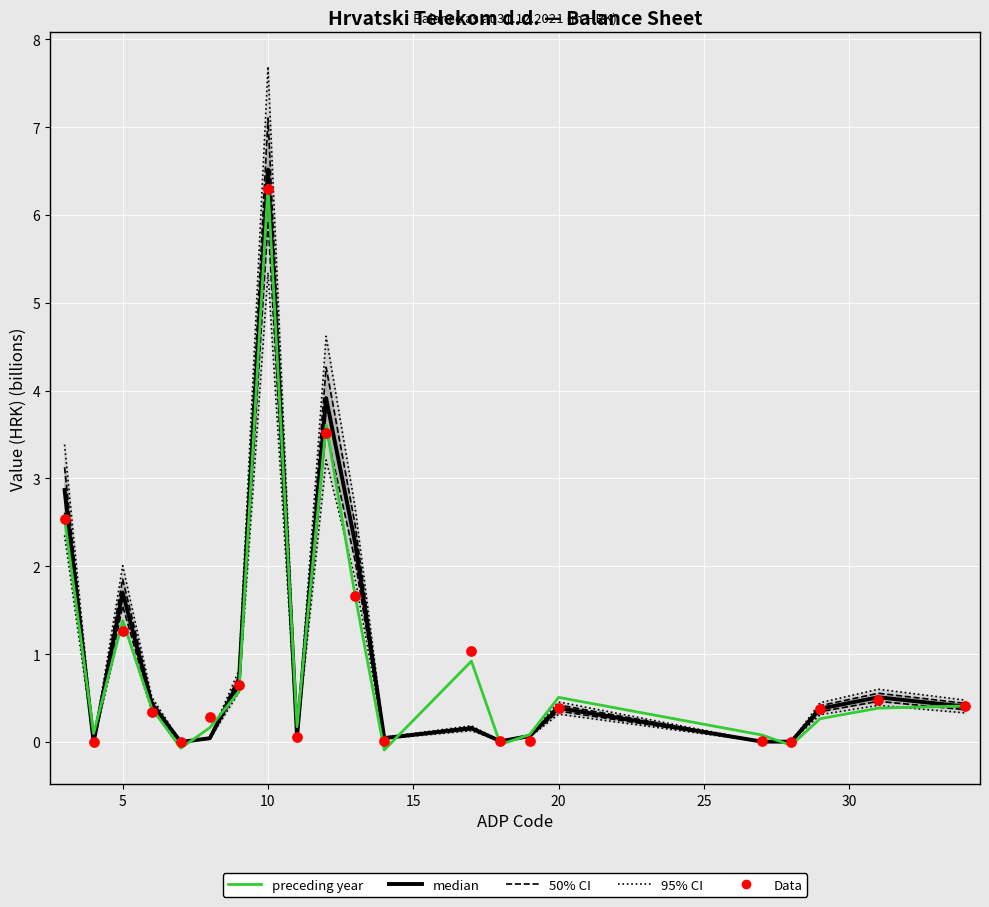

At how many categories does at least one series exceed 5?

1